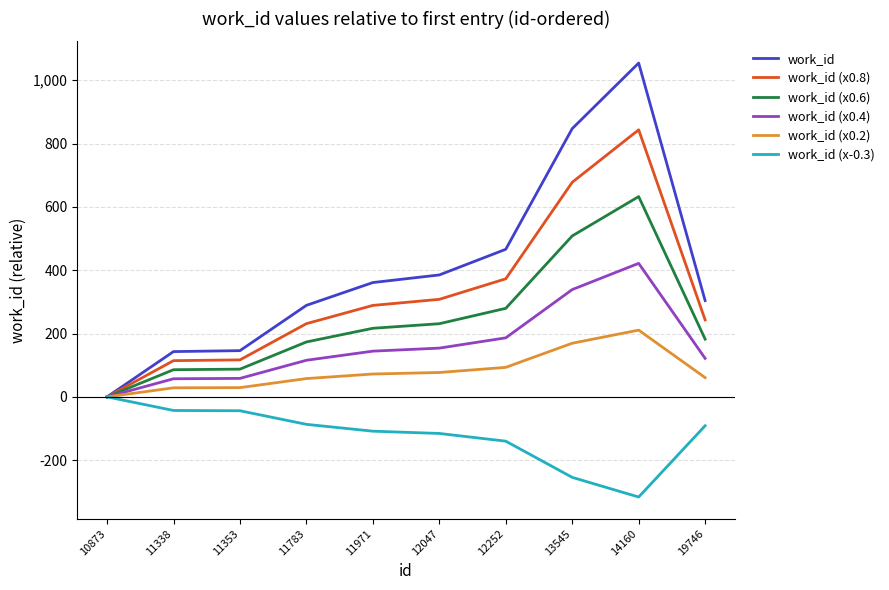

How many lines are shown in the chart?

6